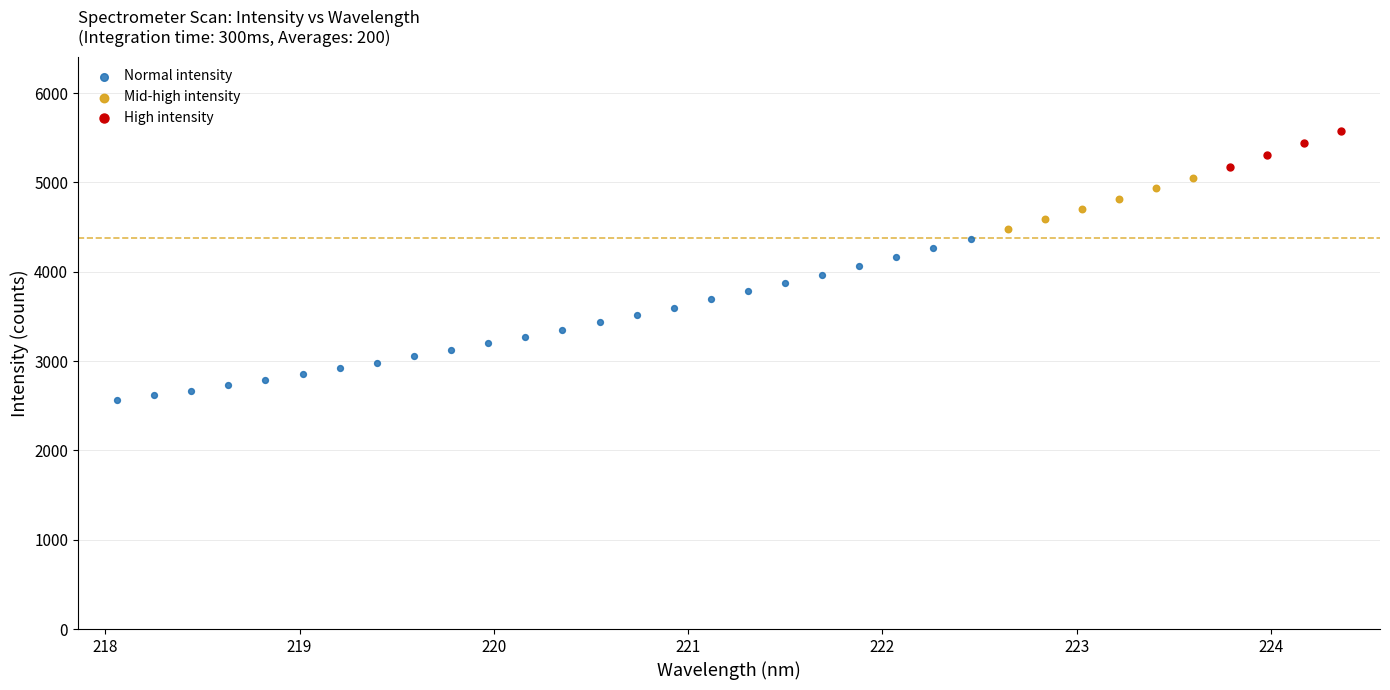

Which series reaches the maximum Y coordinate?

High intensity